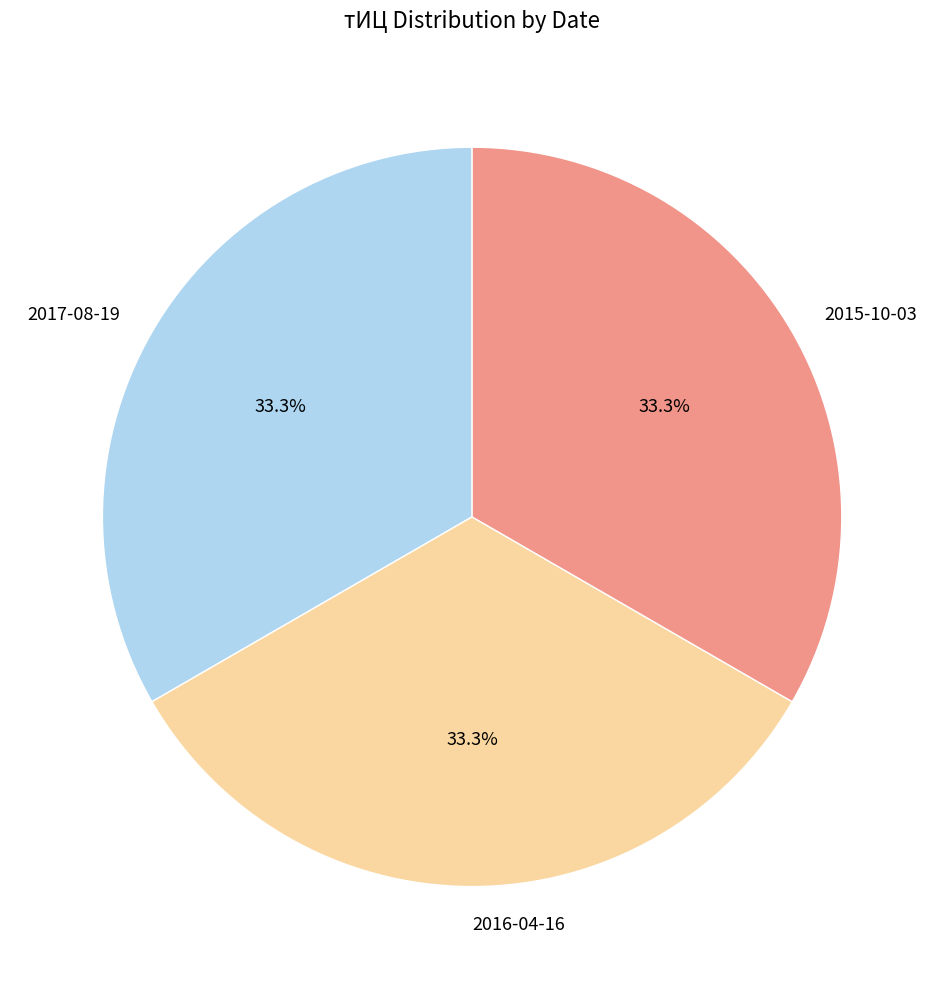

To the nearest percent, what portion does 2015-10-03 represent?

33%